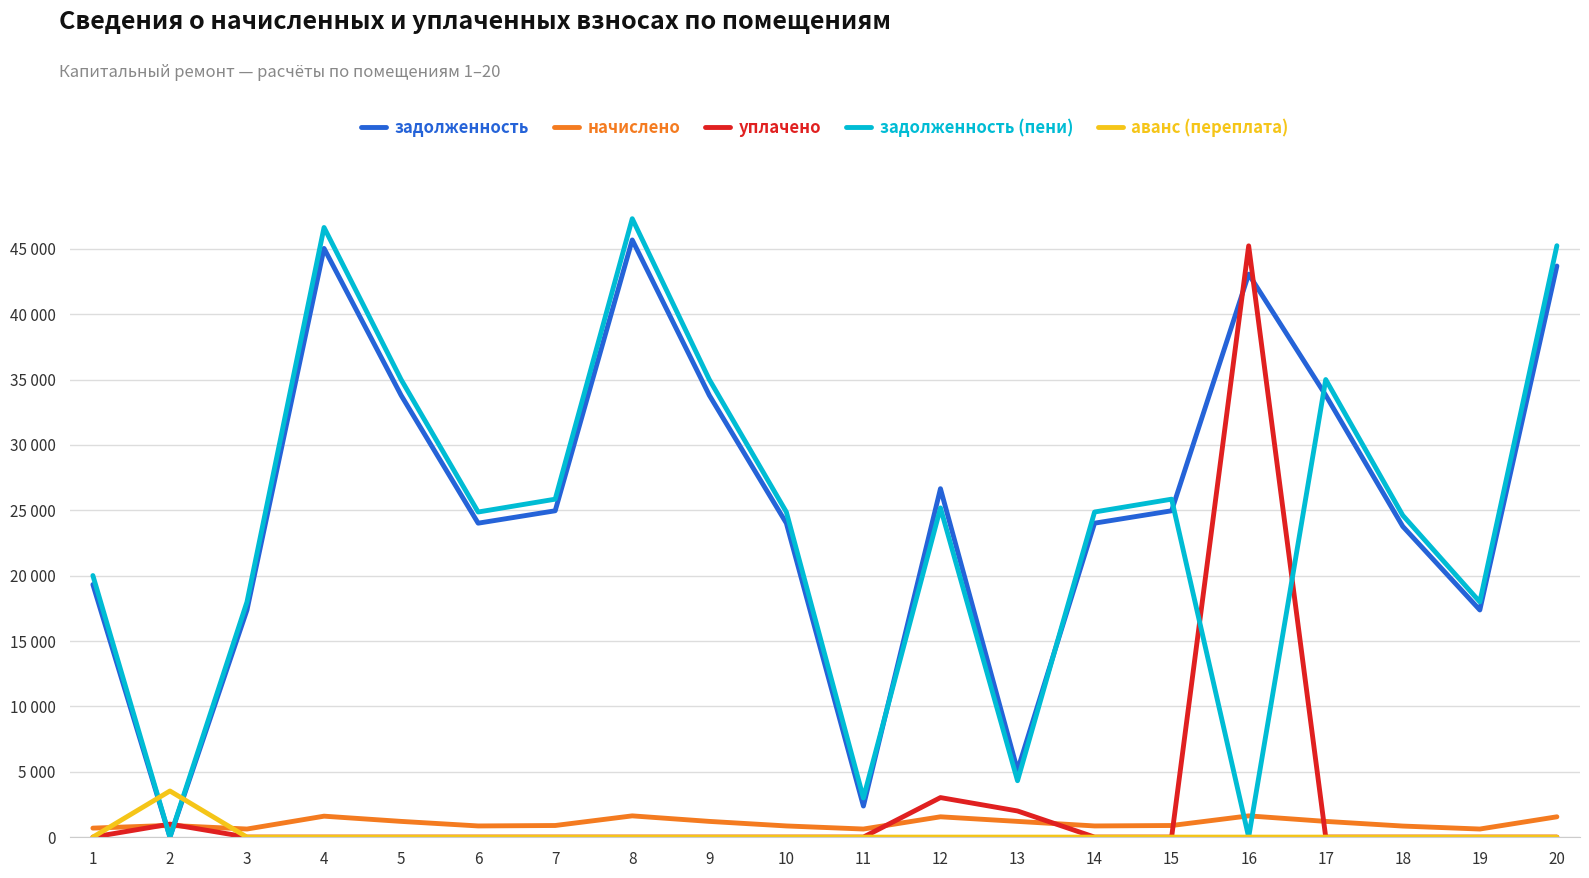

Reading left to right, transcribe all the data shown in this chart.

задолженность: 19323.8	0.0	17376.2	45038.8	33804.1	24017.3	24966.0	45687.8	33804.1	24017.3	2376.2	26656.0	5111.6	24017.3	24966.0	43067.8	33804.1	23767.6	17376.2	43690.6
начислено: 687.3	896.9	618.1	1601.9	1202.3	854.2	888.0	1625.0	1202.3	854.2	618.1	1554.0	1202.3	854.2	888.0	1625.0	1202.3	845.4	618.1	1554.0
уплачено: 0.0	994.6	0.0	0.0	0.0	0.0	0.0	0.0	0.0	0.0	0.0	3024.0	2000.0	0.0	0.0	45235.1	0.0	0.0	0.0	0.0
задолженность (пени): 20011.1	0.0	17994.3	46640.7	35006.5	24871.5	25854.0	47312.9	35006.5	24871.5	2994.3	25186.0	4314.0	24871.5	25854.0	0.0	35006.5	24612.9	17994.3	45244.6
аванс (переплата): 0.0	3529.3	0.0	0.0	0.0	0.0	0.0	0.0	0.0	0.0	0.0	0.0	0.0	0.0	0.0	0.0	0.0	0.0	0.0	0.0